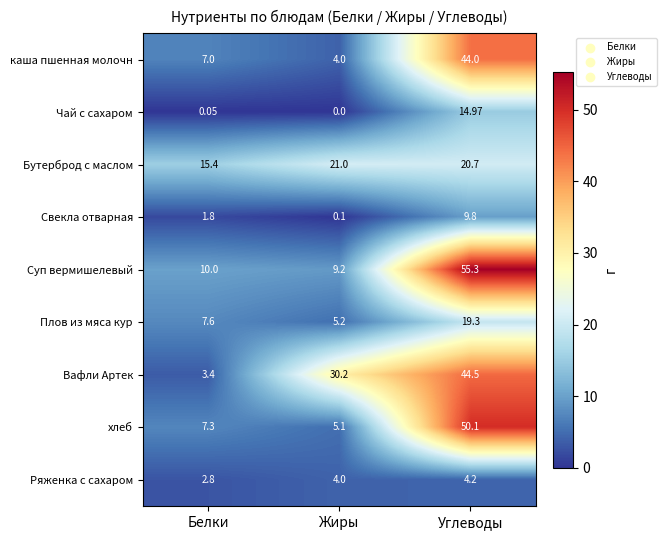

Rank the categories by Свекла отварная value from lowest to highest.

Жиры, Белки, Углеводы